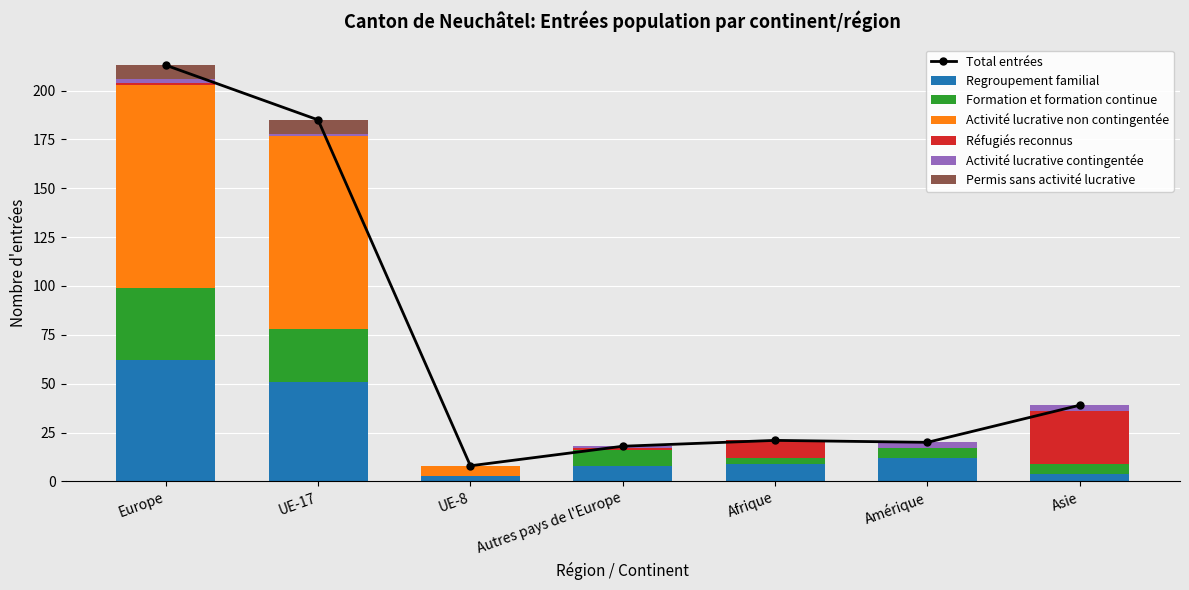

Is it true that Réfugiés reconnus equals -10 at UE-17?

False